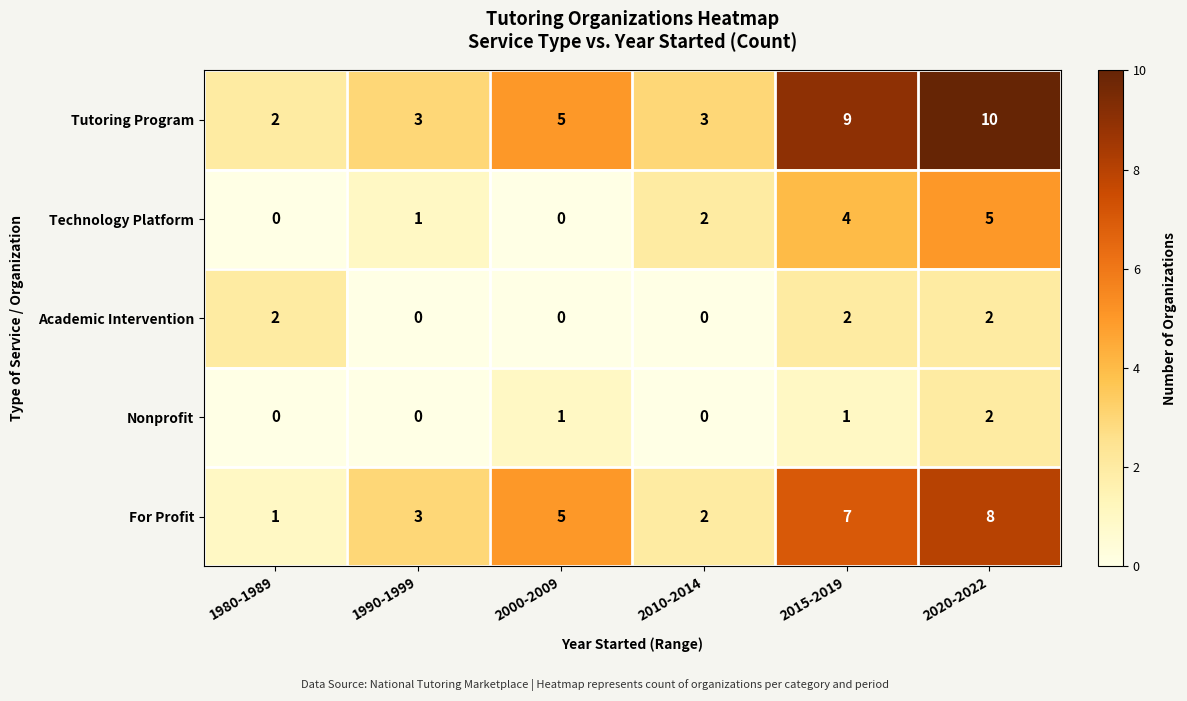

Which series has the largest range (max minus min)?

Tutoring Program